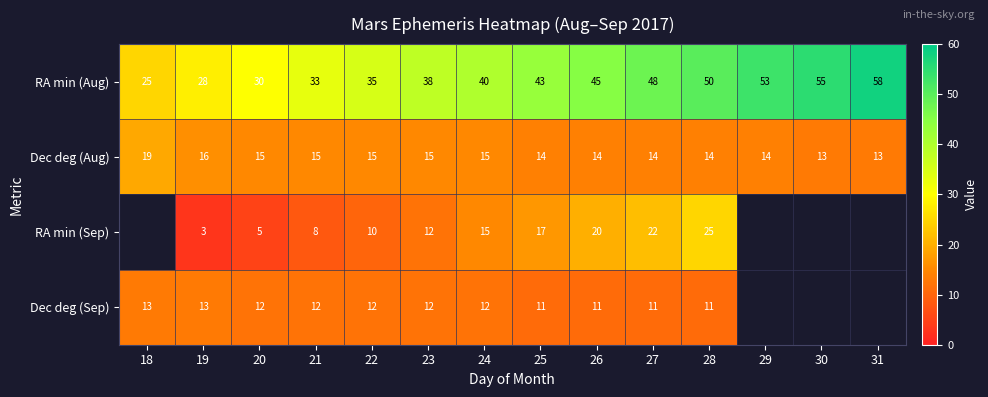

At which category is the sum across all series the highest?

28